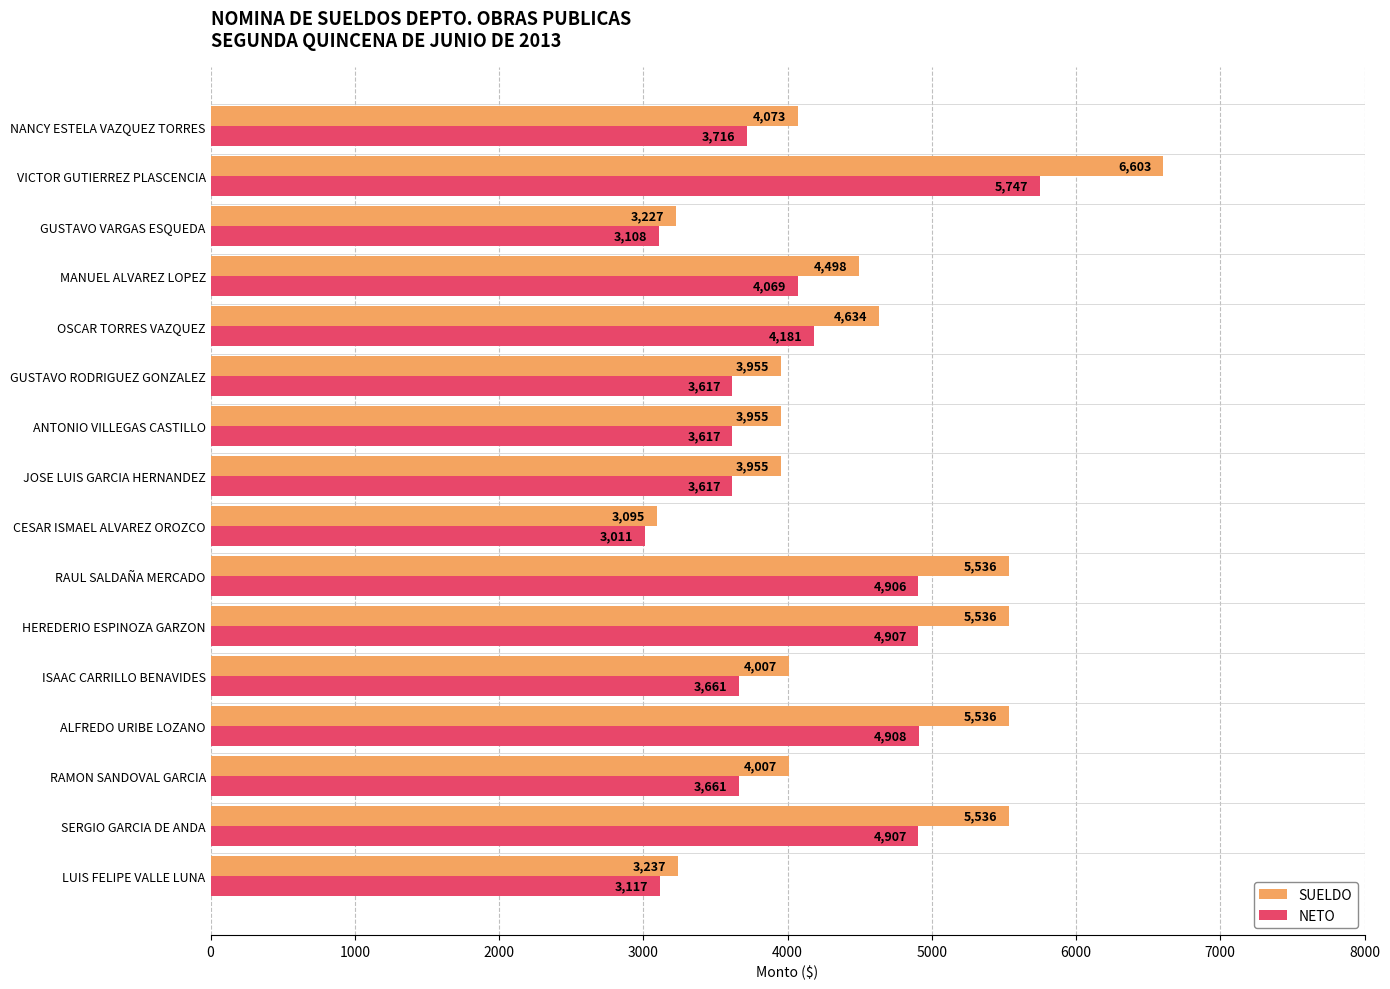

How many values in the NETO series are below 3716?

8